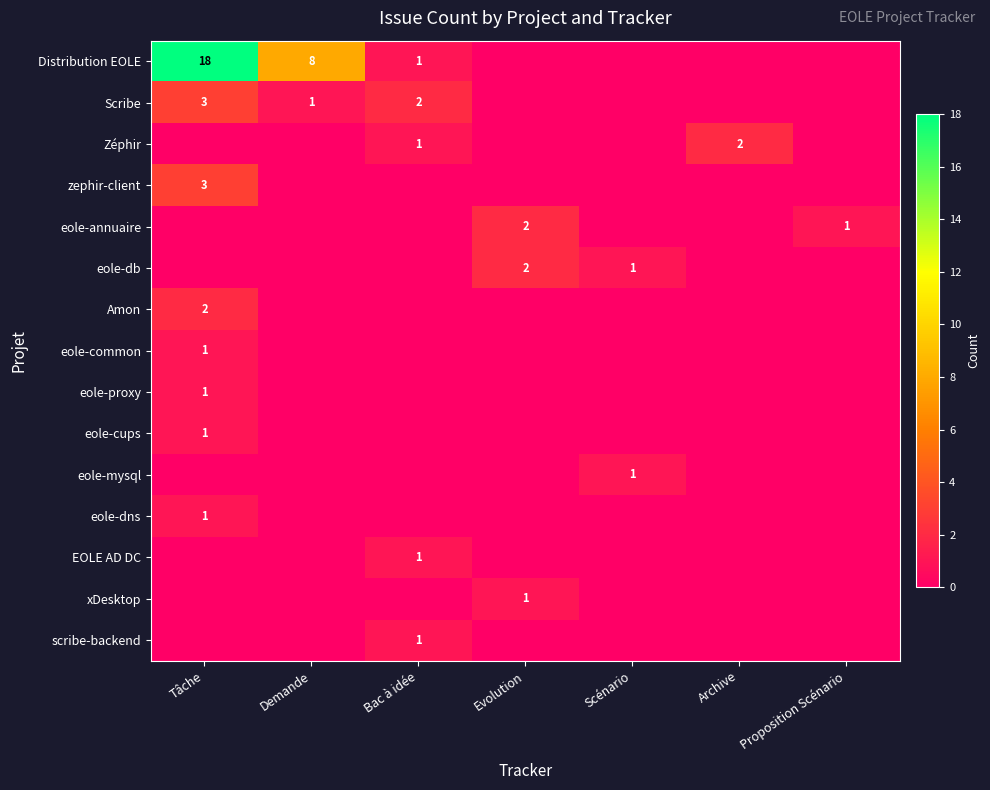

True or false: eole-db has a value of 2 at Evolution.

True